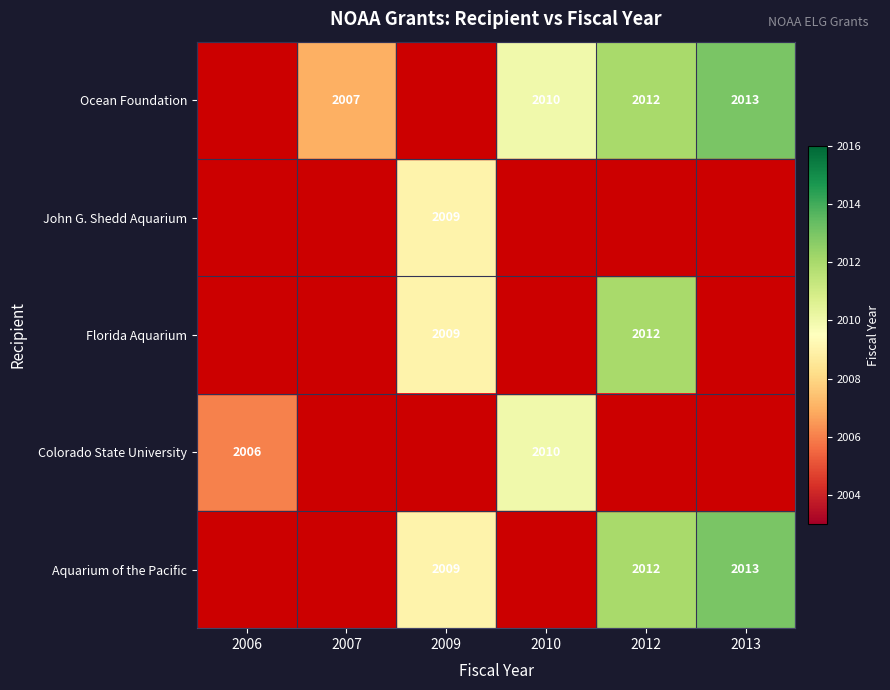

Count the number of data series in this chart.

5